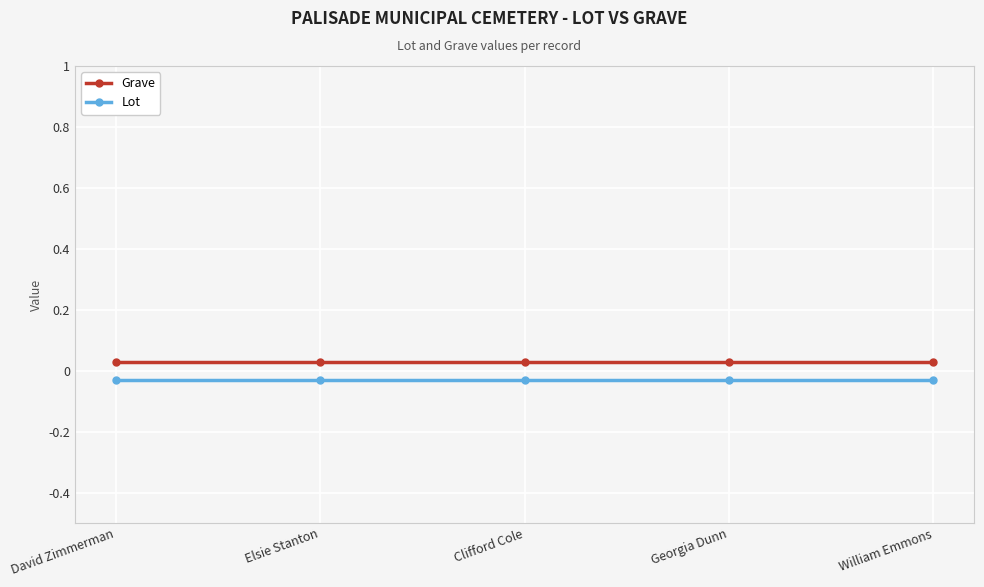

Rank the series by their maximum value, from lowest to highest.

Lot, Grave